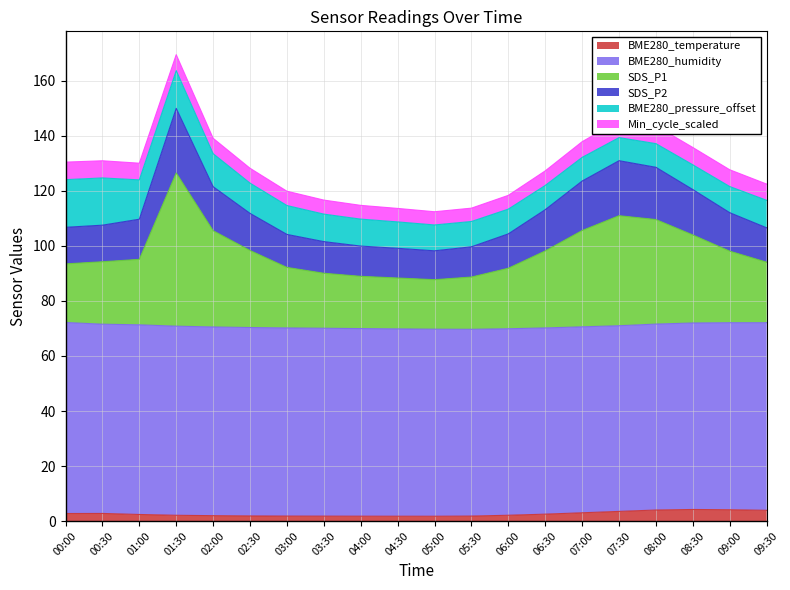

At which category is the sum across all series the highest?

01:30